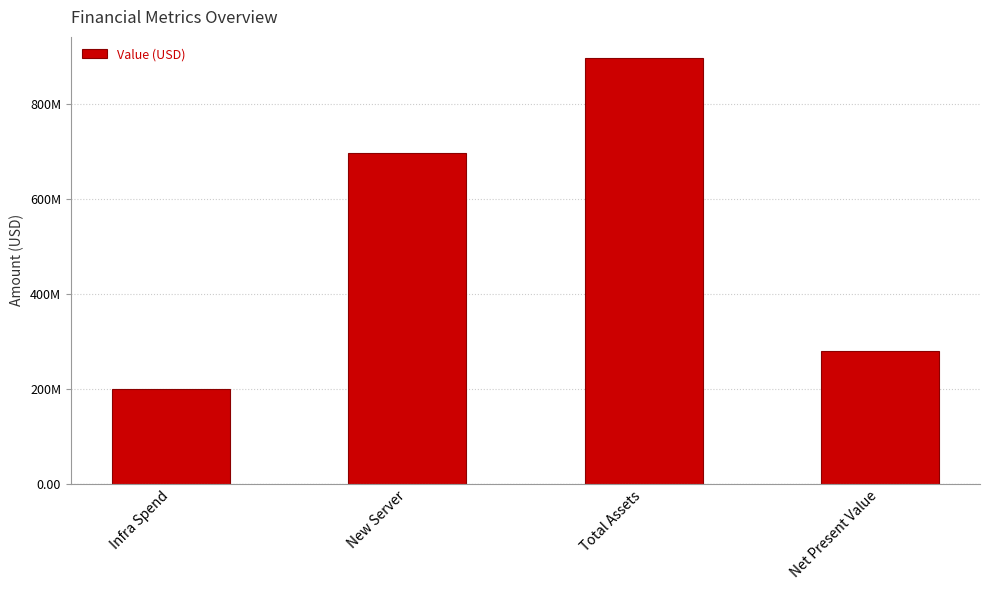

What position from the left is New Server?

2